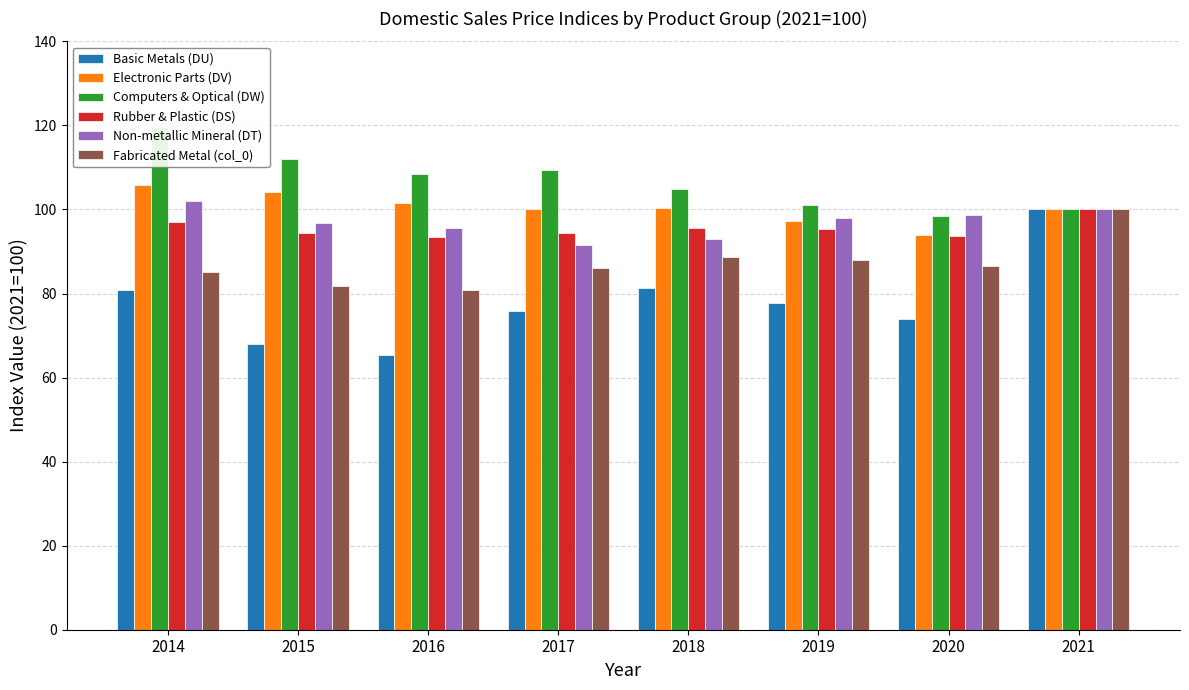

Is the value of Non-metallic Mineral (DT) at 2020 greater than the value of Basic Metals (DU) at 2021?

No